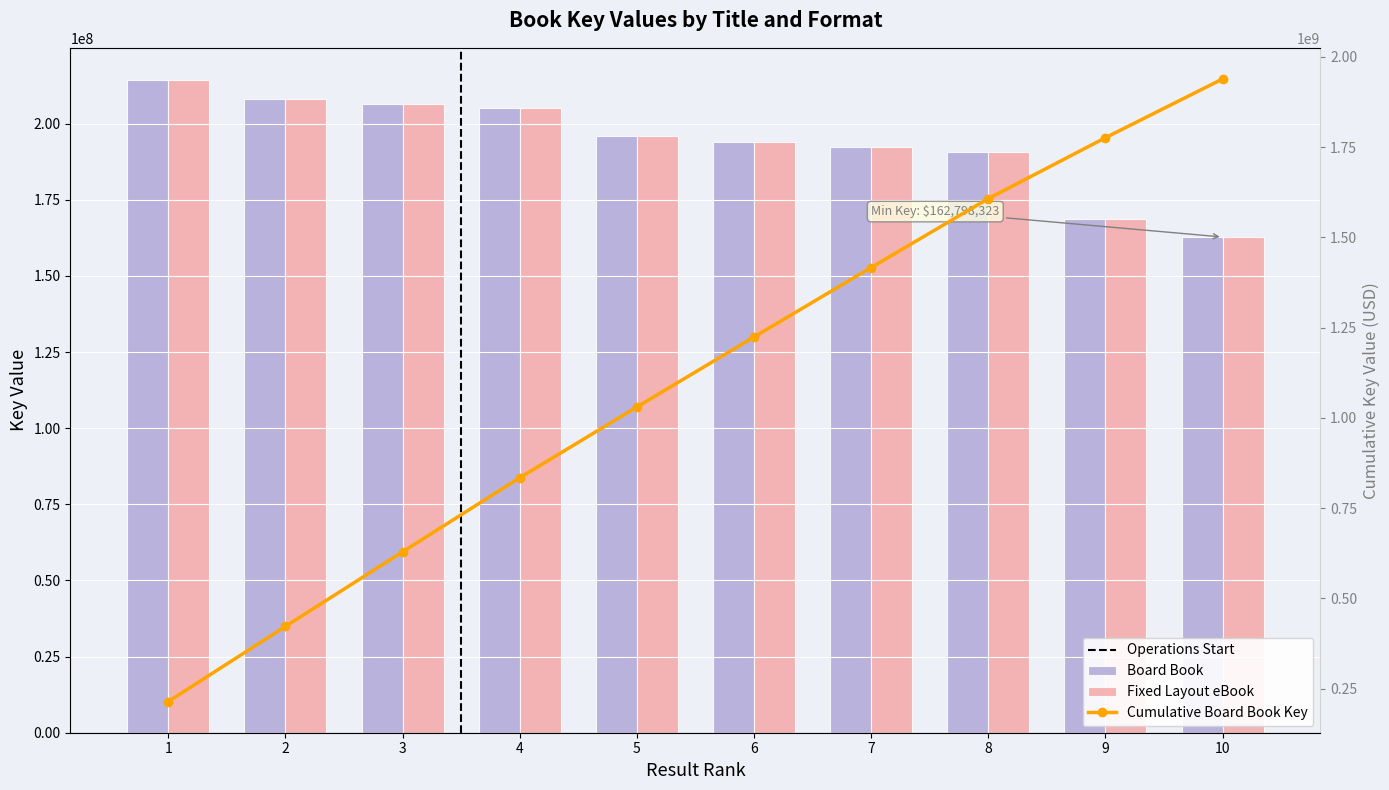

At how many categories does at least one series exceed 180012509?

8